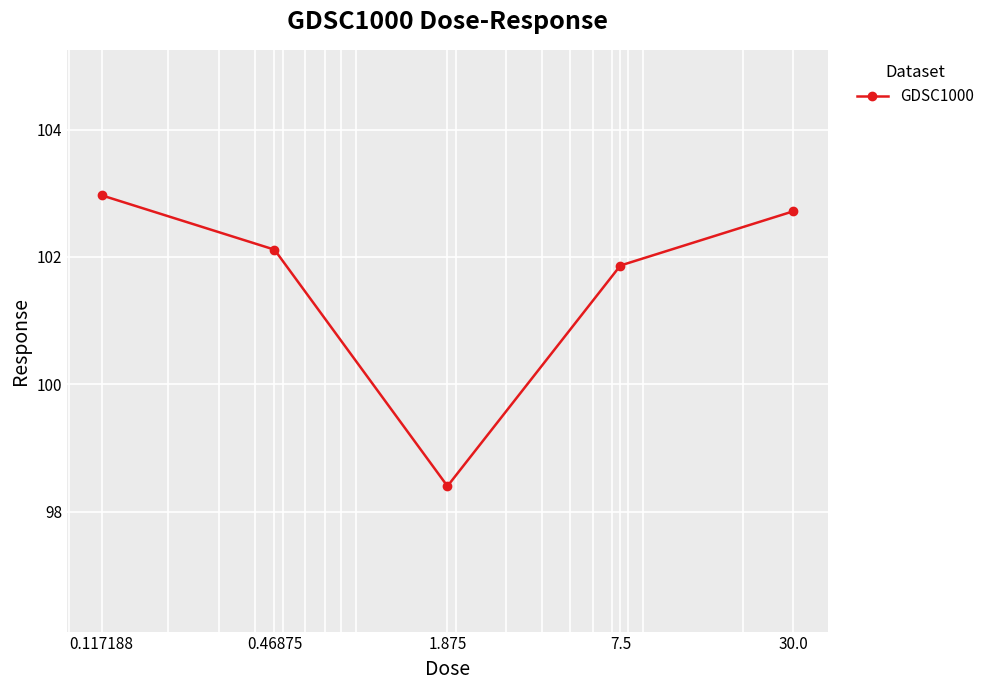

Count the number of values greater than 102.

3